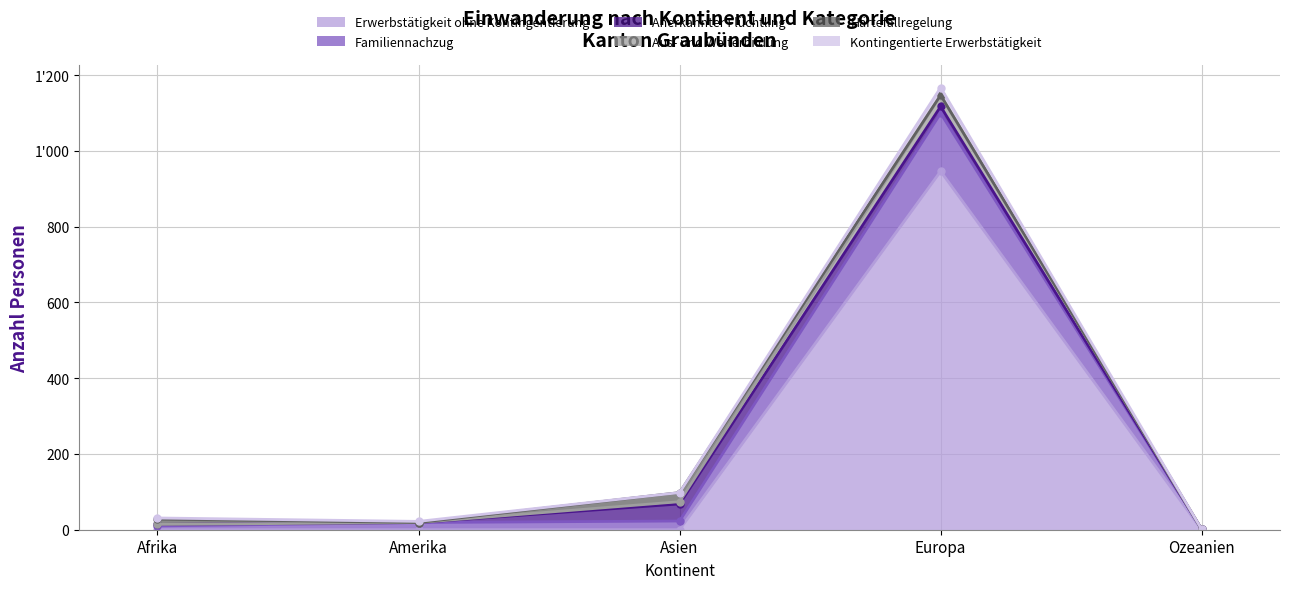

Is the value of Erwerbstätigkeit ohne Kontingentierung at Asien greater than the value of Familiennachzug at Europa?

No